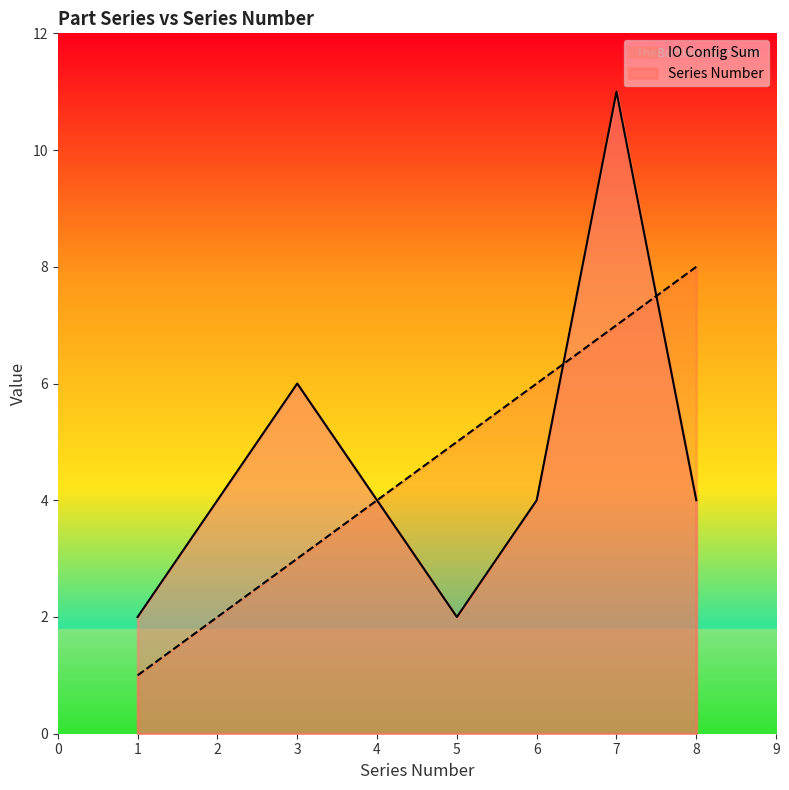

Where does the Series Number series first go above 6?

7